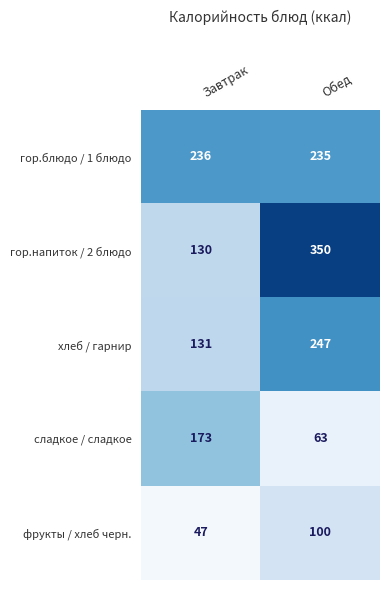

Reading left to right, transcribe all the data shown in this chart.

гор.блюдо / 1 блюдо: Завтрак=236	Обед=235
гор.напиток / 2 блюдо: Завтрак=130	Обед=350
хлеб / гарнир: Завтрак=131	Обед=247
сладкое / сладкое: Завтрак=173	Обед=63
фрукты / хлеб черн.: Завтрак=47	Обед=100